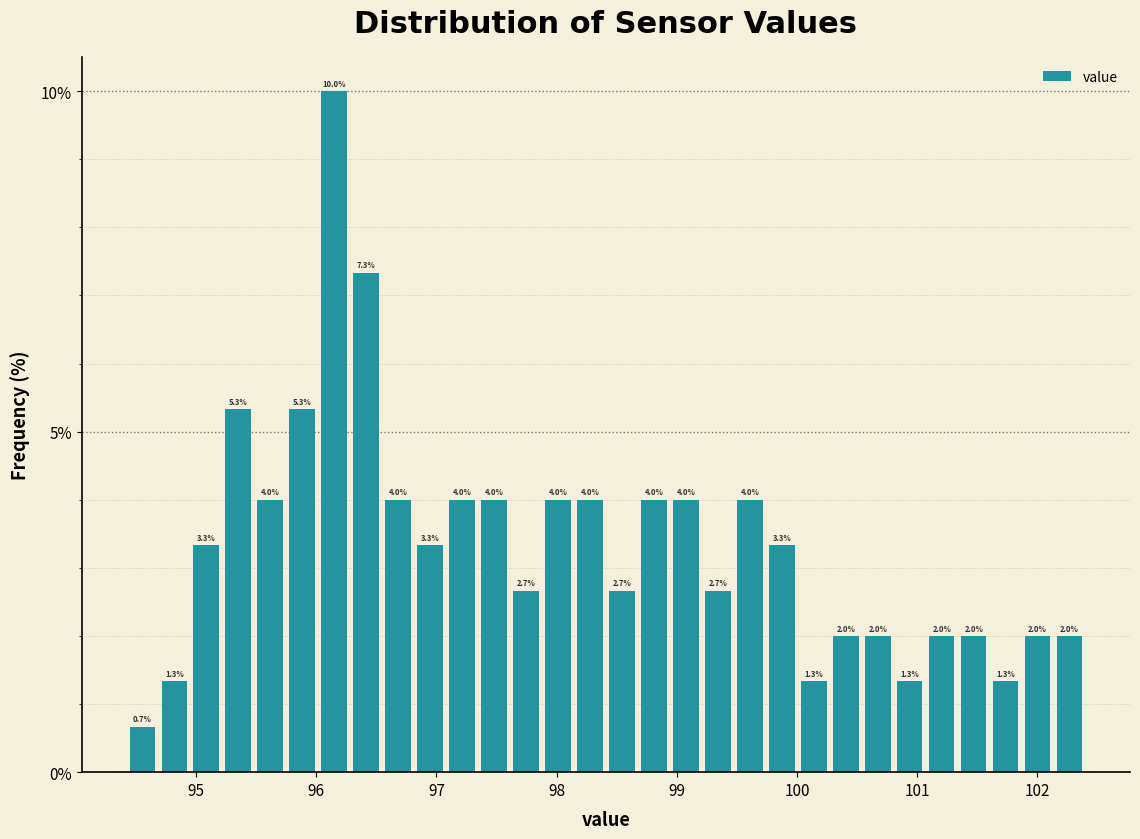

Around what value on the x-axis is the tallest bar? Give the approximate position of its centre, as read against the axis.

96.1